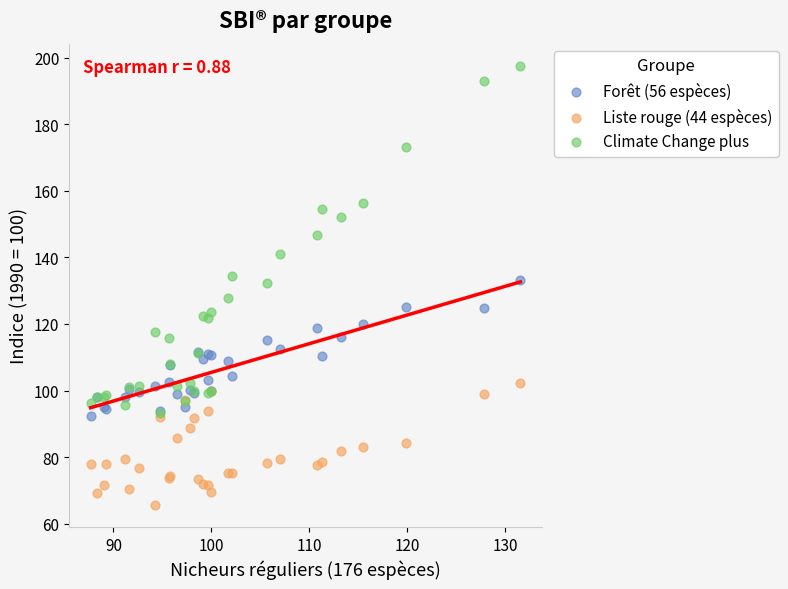

Which series contains the lowest Y value?

Liste rouge (44 espèces)